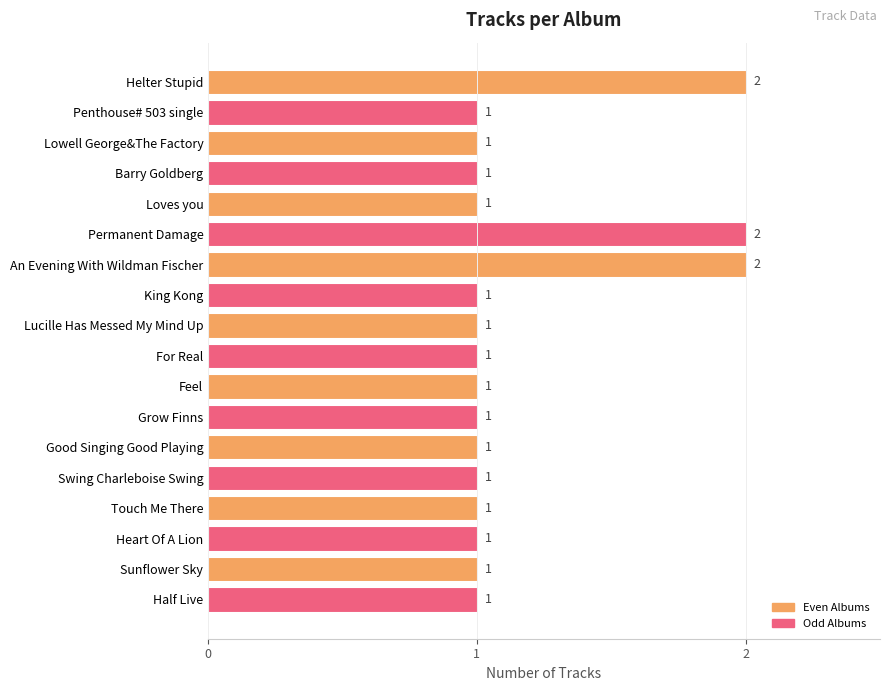

Which has a higher value, Permanent Damage or Penthouse# 503 single?

Permanent Damage